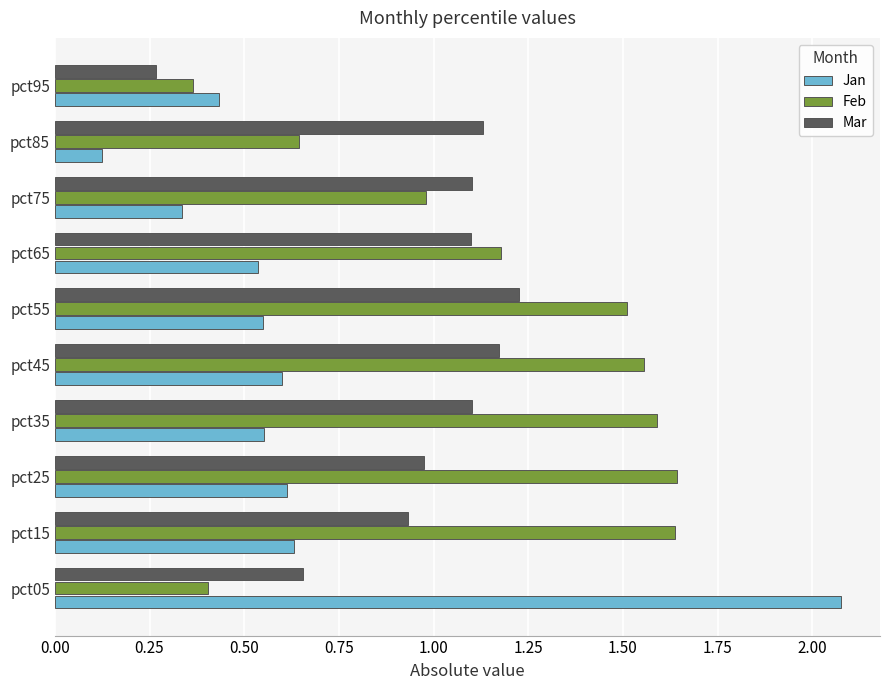

Rank the series by their average value, from highest to lowest.

Feb, Mar, Jan